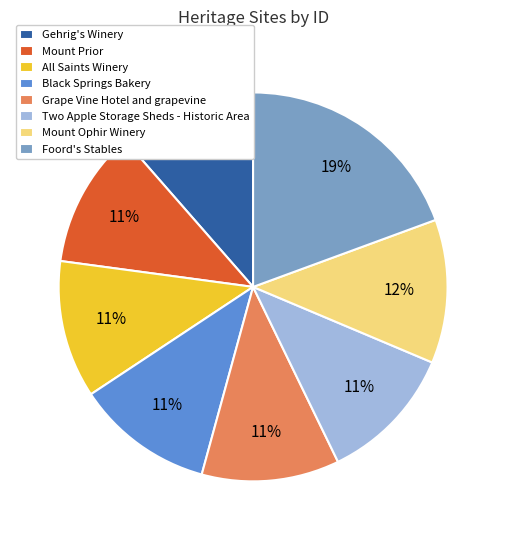

Does Mount Ophir Winery represent more than half of the total?

No